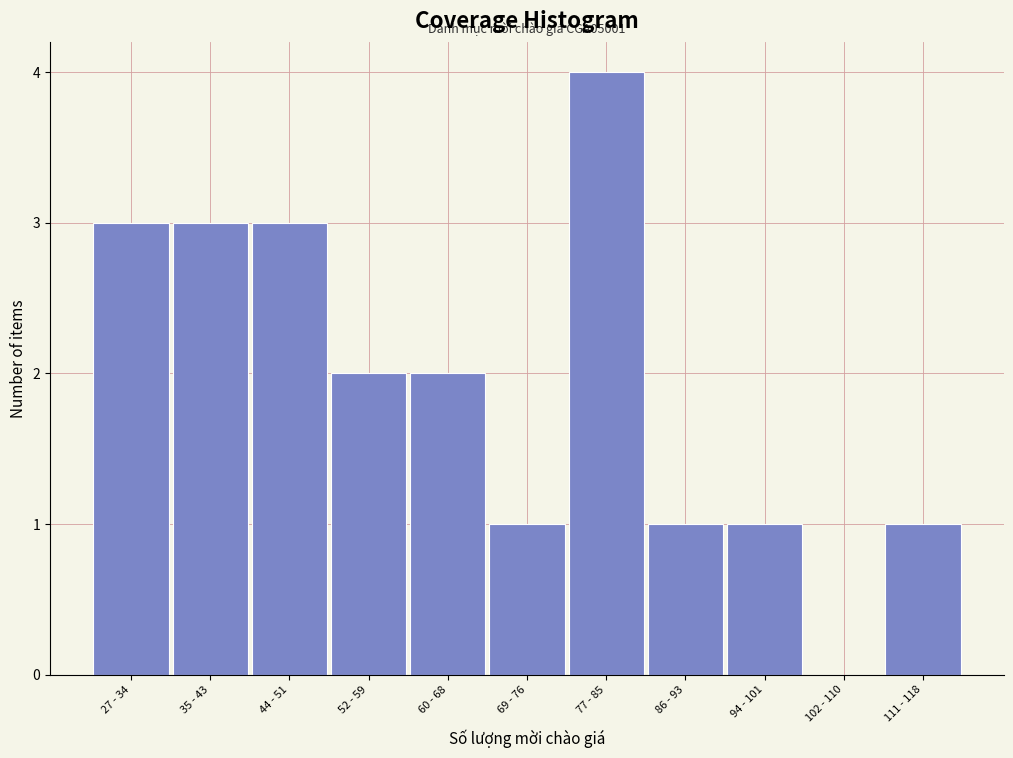

Reading left to right, transcribe all the data shown in this chart.

27 - 34=3	35 - 43=3	44 - 51=3	52 - 59=2	60 - 68=2	69 - 76=1	77 - 85=4	86 - 93=1	94 - 101=1	102 - 110=0	111 - 118=1